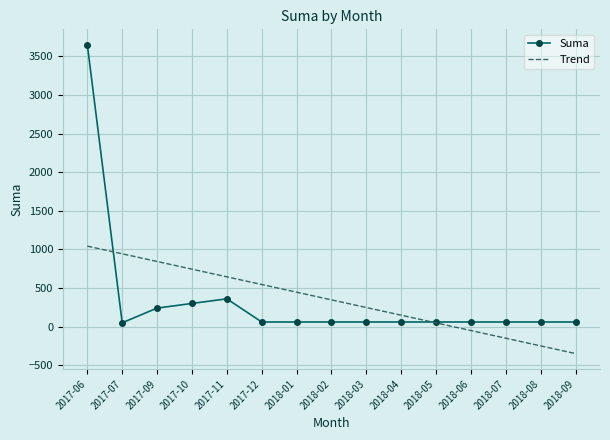

Count the number of categories in the chart.

15